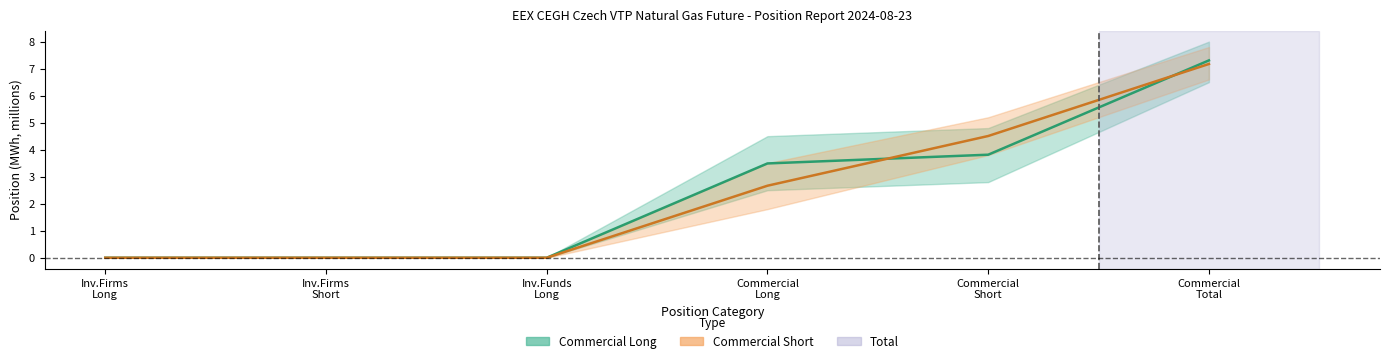

Is the value of Commercial Short at Inv.Firms
Long greater than the value of Commercial Long at Commercial
Total?

No